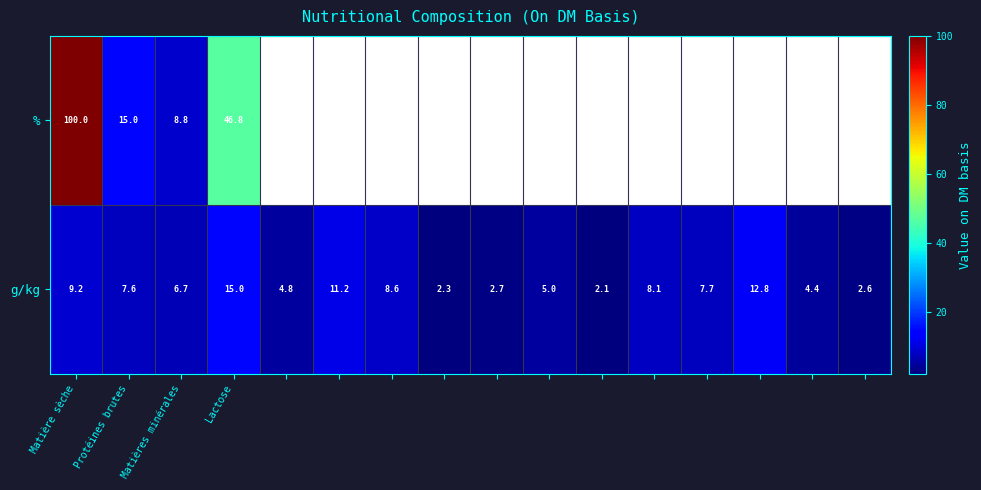

Rank the series at Lactose from lowest to highest value.

g/kg, %